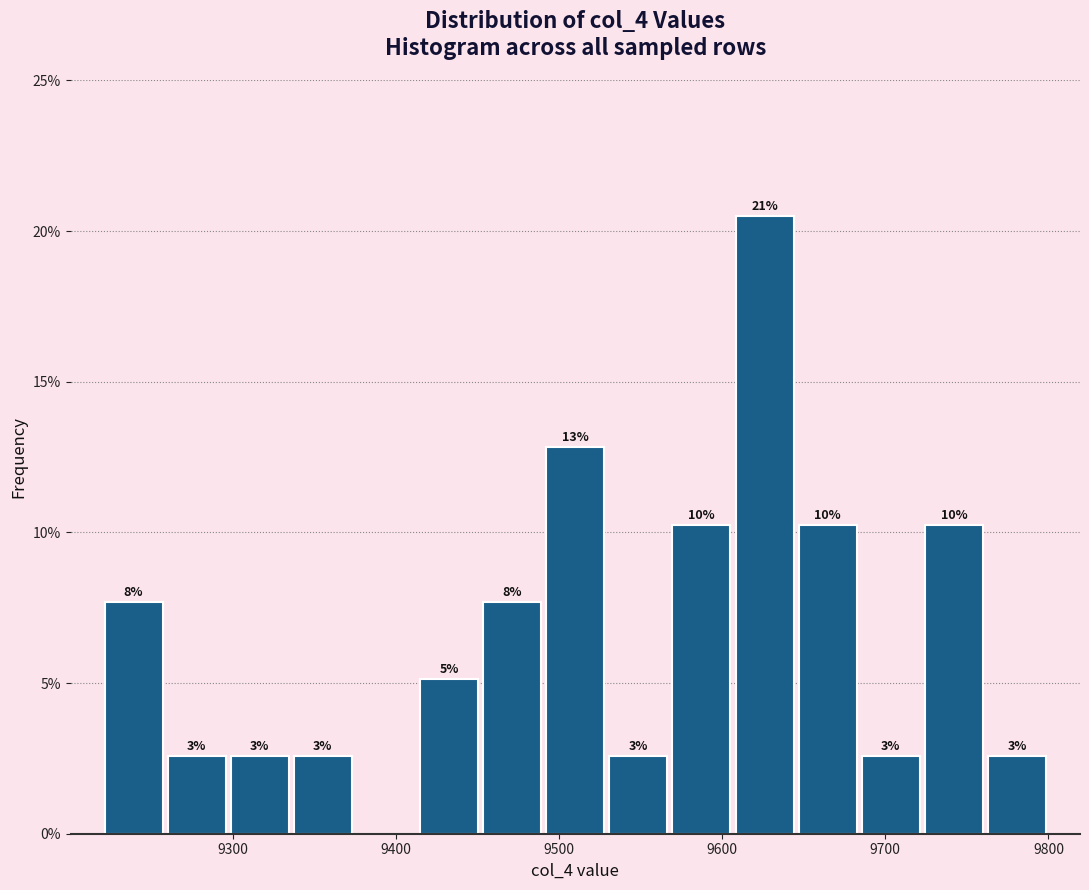

Read against the x-axis, roughly where is the centre of the tallest bar?

9630